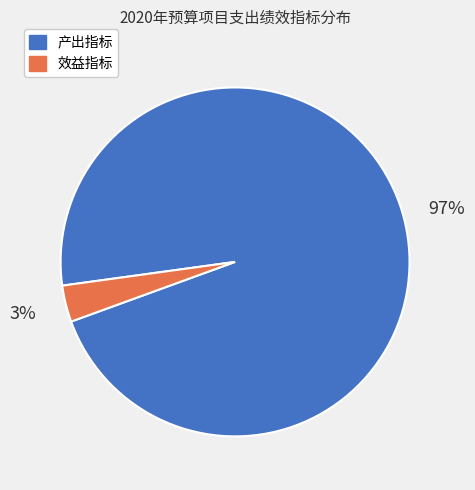

To the nearest percent, what is the average slice percentage?

50%